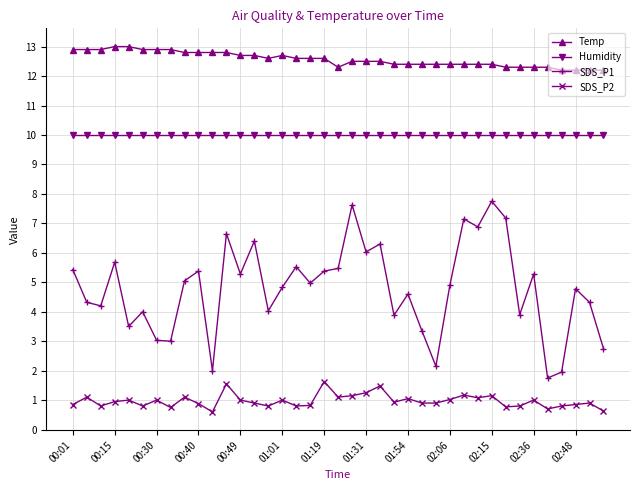

True or false: SDS_P2 has more than 1 points higher than both neighbors.

True